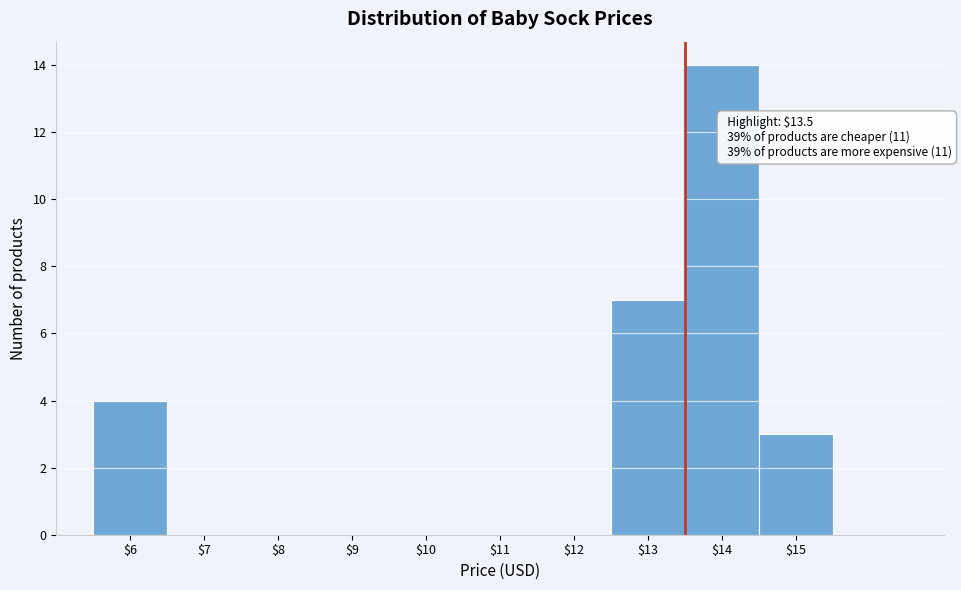

Over which range of the x-axis is the bar tallest?

13.5 to 14.5